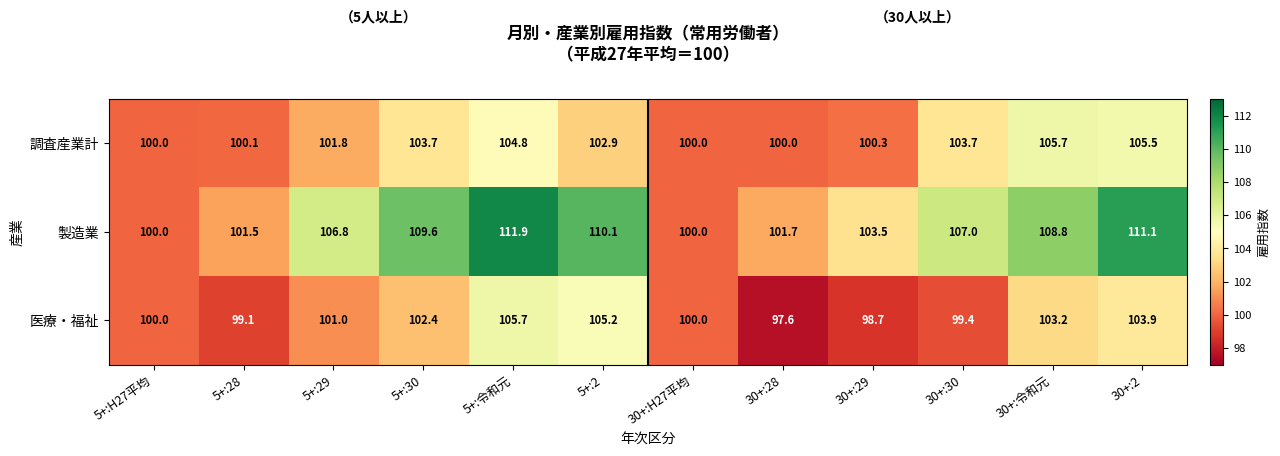

The value of 調査産業計 at 5+:令和元 is 104.8. True or false?

True